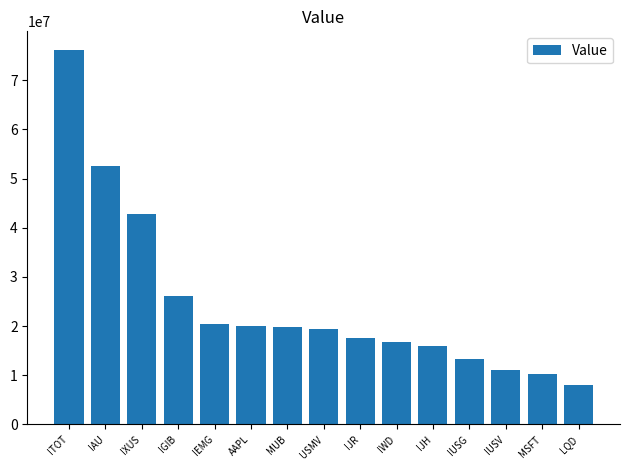

At which label is the value closest to 42064500?

IXUS